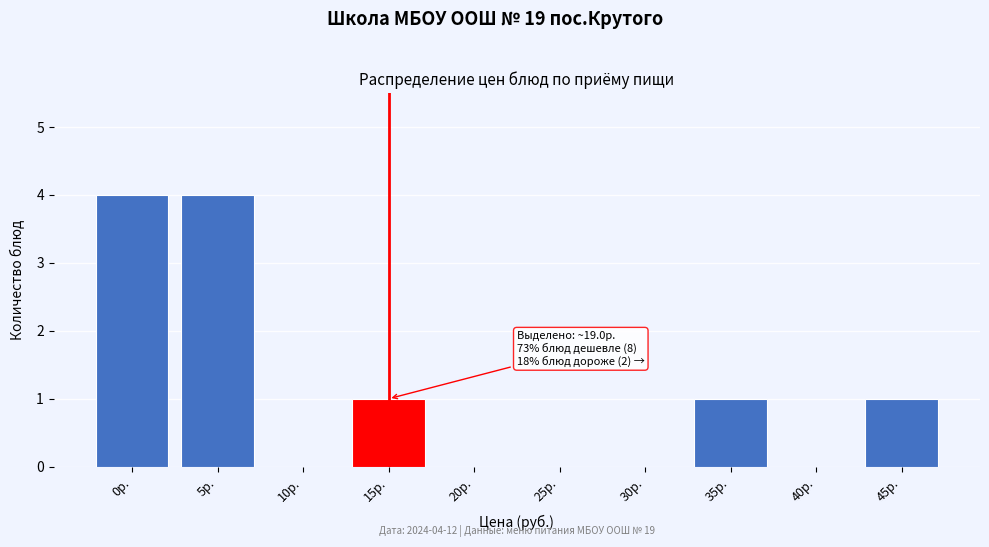

Reading right to left, transcribe all the data shown in this chart.

45р.=1	40р.=0	35р.=1	30р.=0	25р.=0	20р.=0	15р.=1	10р.=0	5р.=4	0р.=4